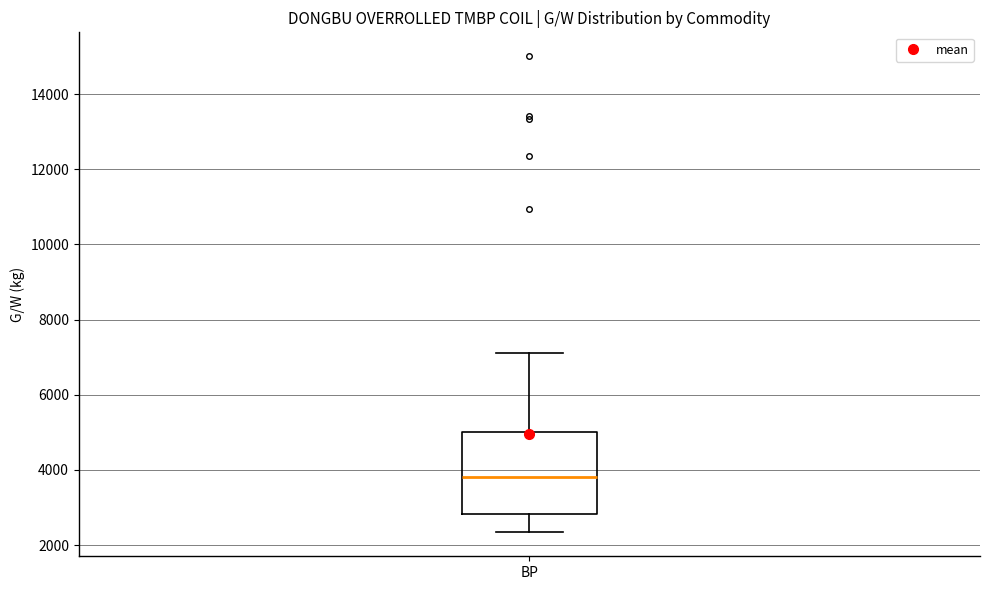

Transcribe this box plot: give where the median line is, the range the box spans, and where the two whiskers end, as read against the y-axis. The values are not printed on the chart, so give them approximately, as read against the axis.

median 3800, box 2800 to 5000, whiskers 2400 to 7200